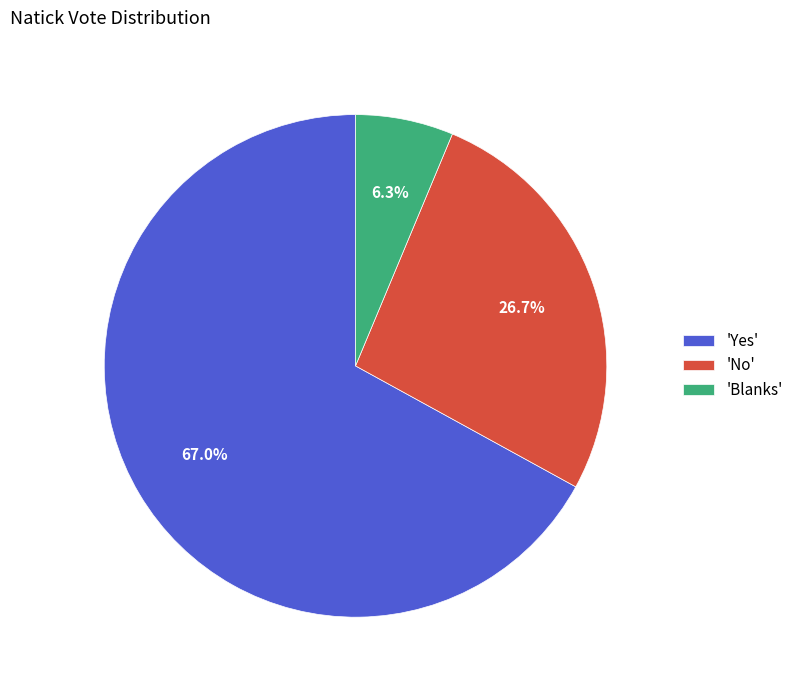

Count the number of slices in the pie.

3